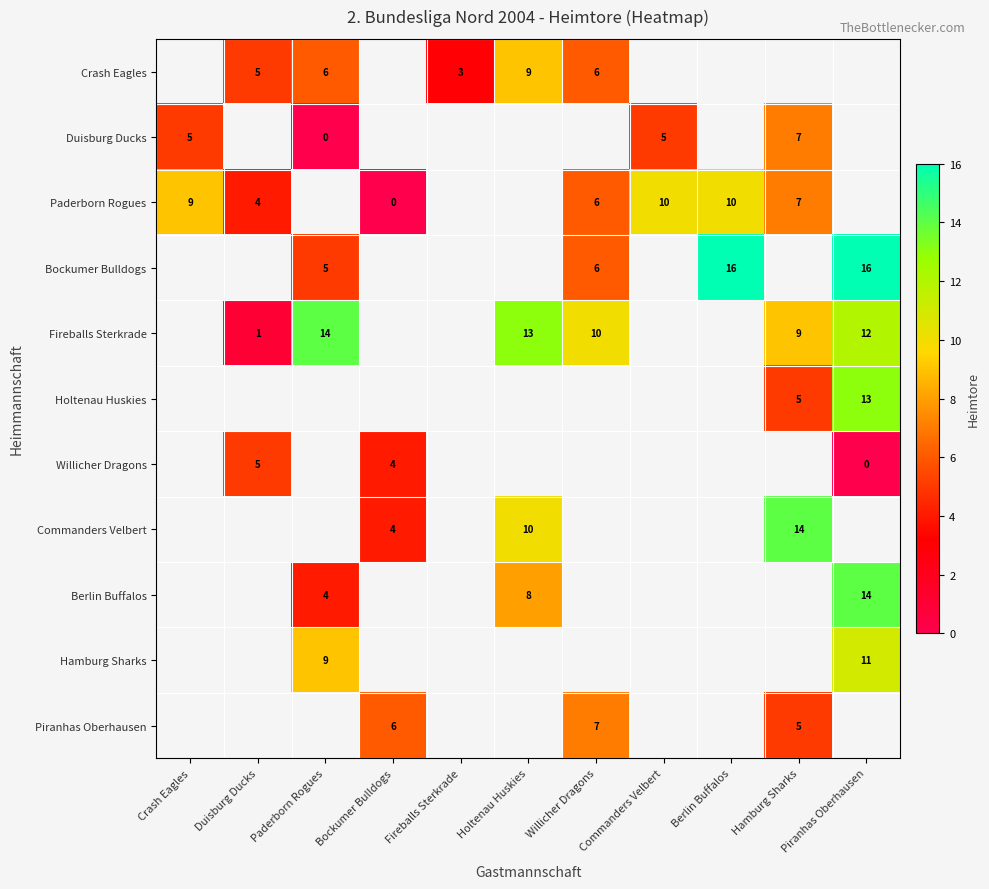

Which has a higher value, Bockumer Bulldogs or Commanders Velbert?

Commanders Velbert